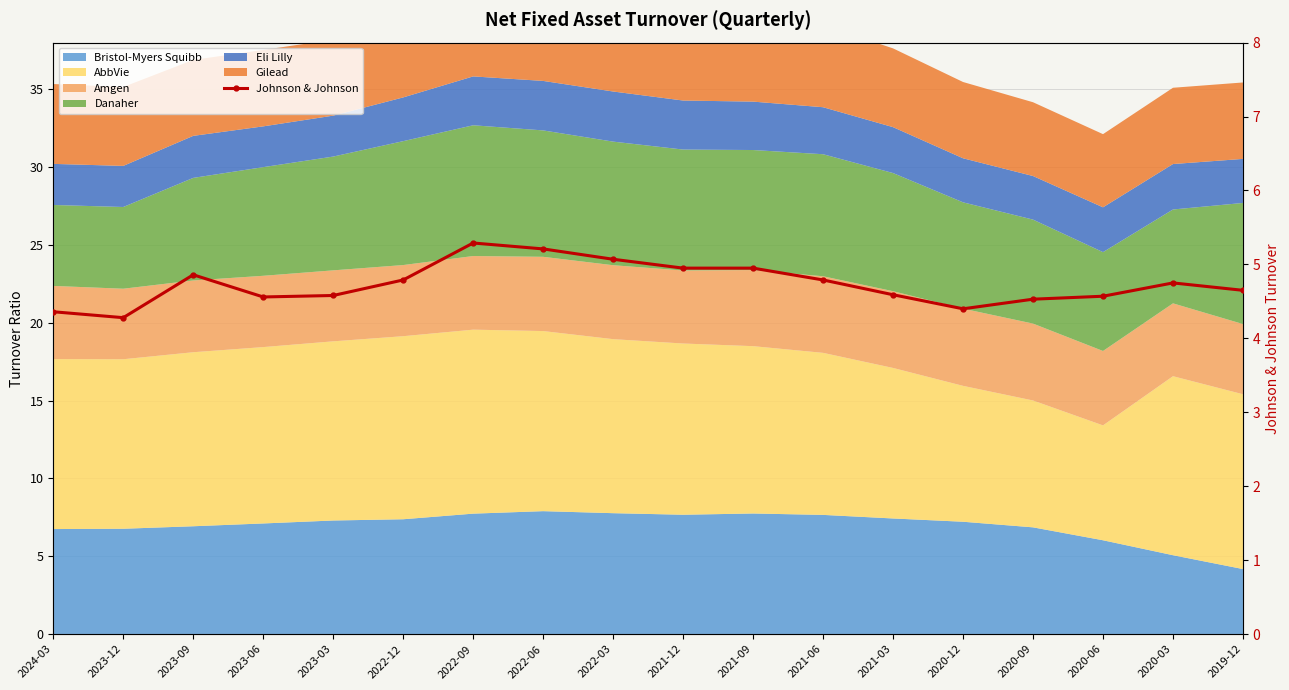

Count the number of categories in the chart.

18